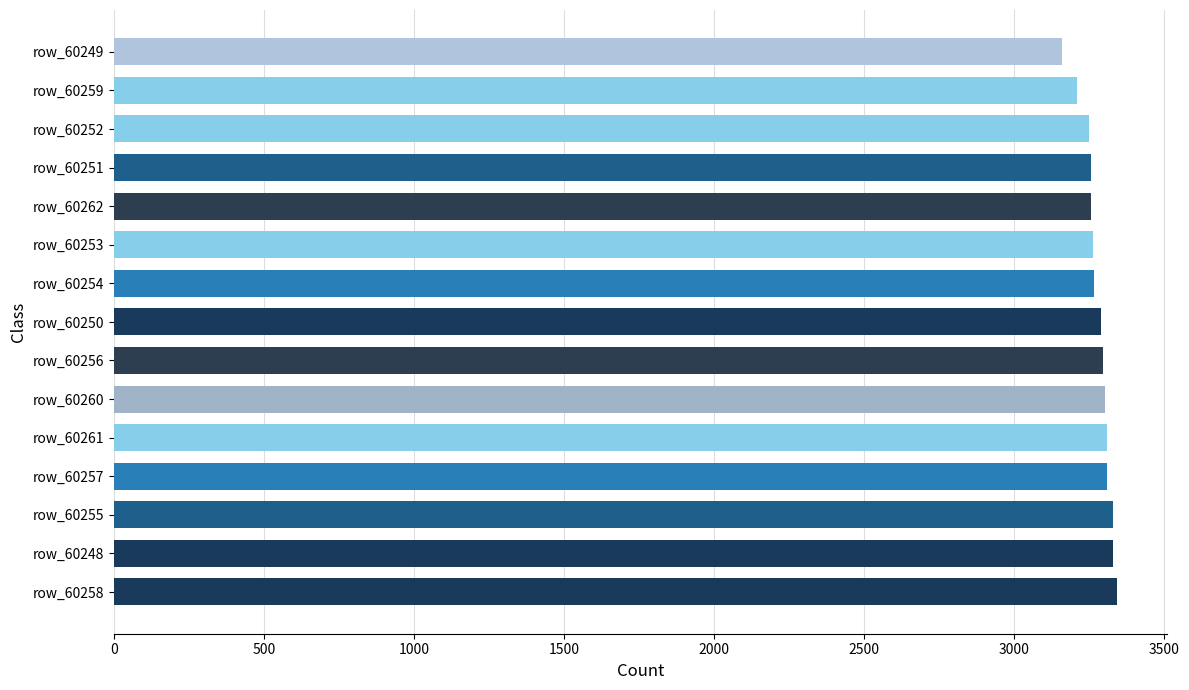

Are the bars horizontal?

Yes